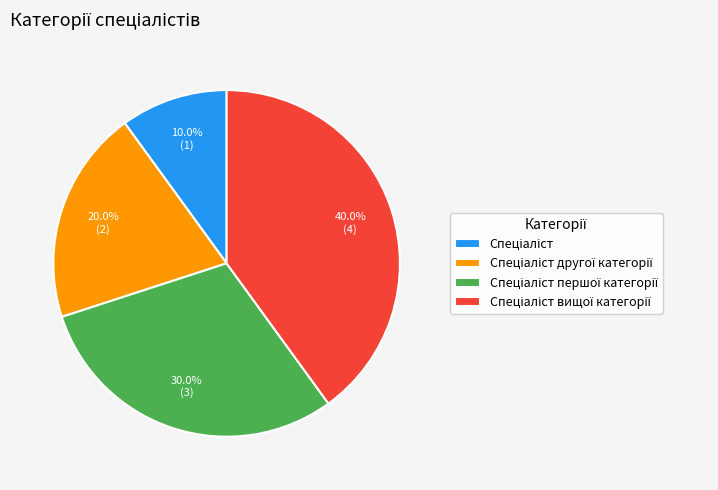

Is there any slice that represents more than half of the pie?

No